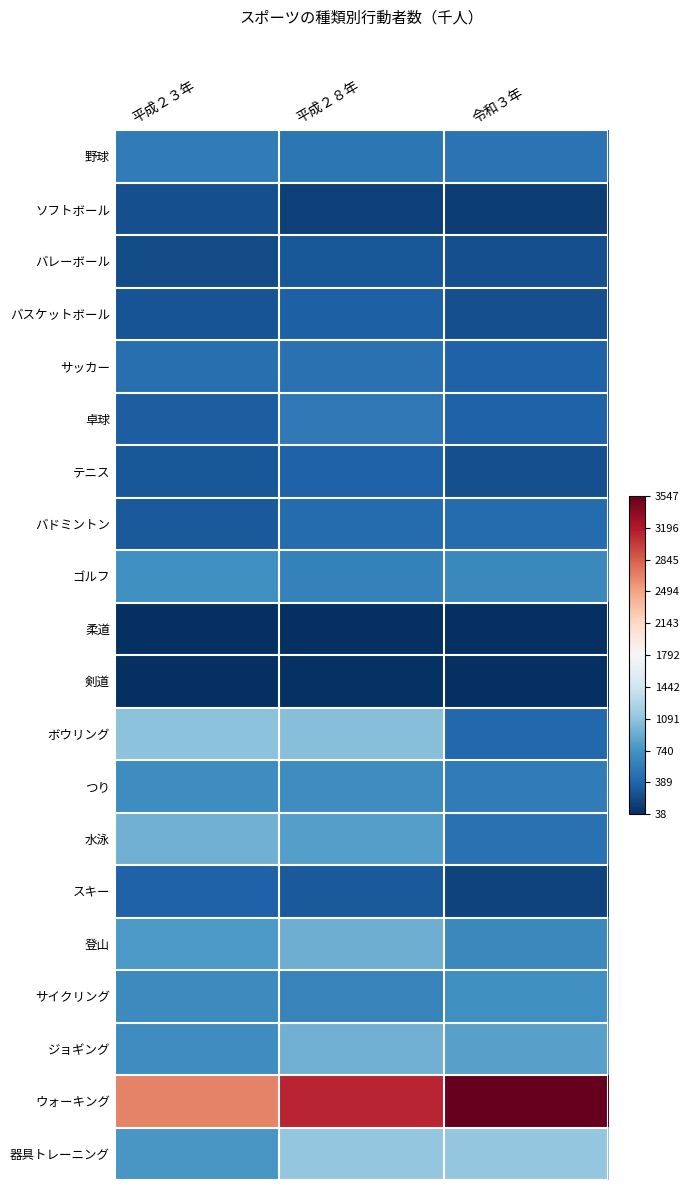

Which series has the widest spread of values?

ウォーキング